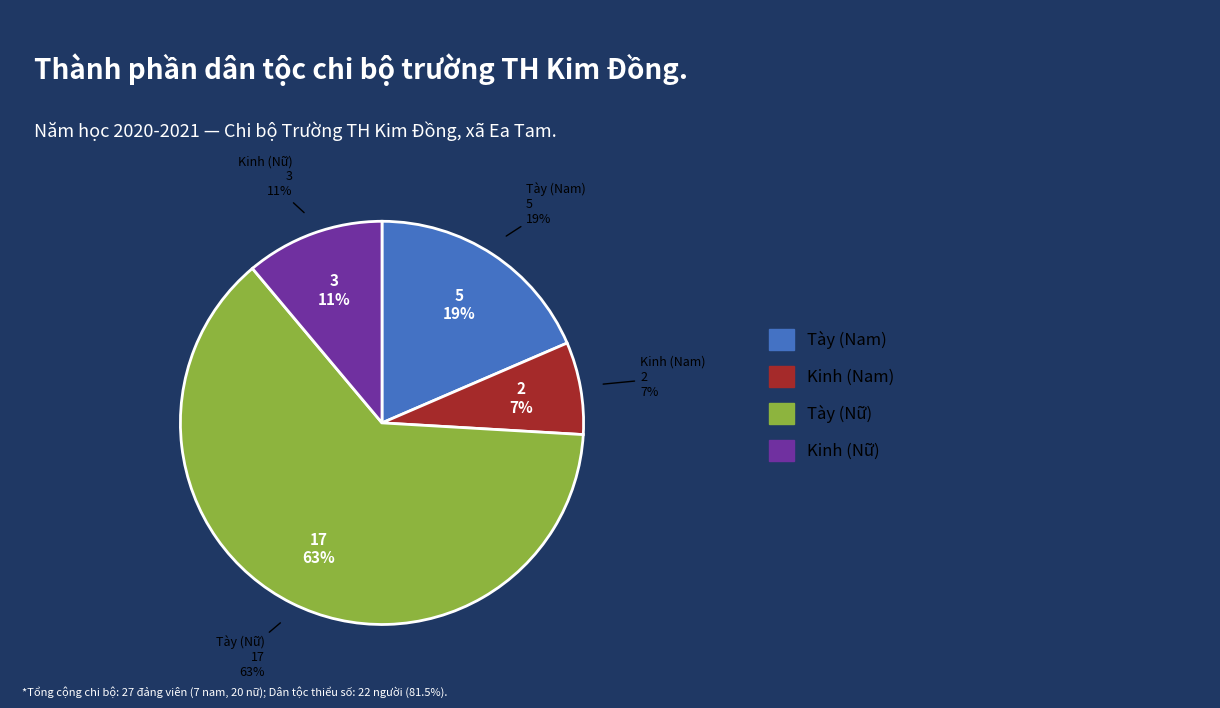

Is it true that Tày (Nữ) is 74% of the pie?

False